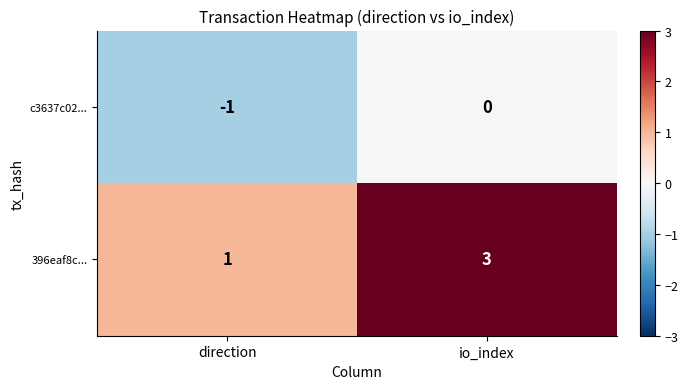

Which category has the lowest value in the c3637c02... series?

direction